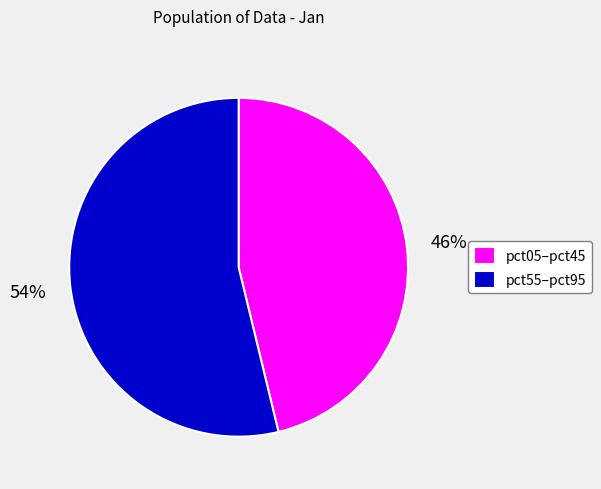

Is there any slice that represents more than half of the pie?

Yes